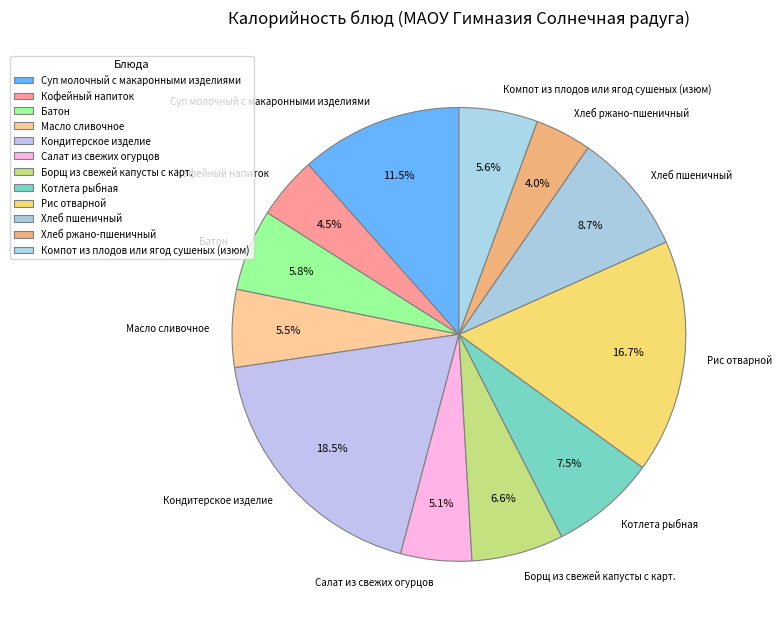

Which slice is the largest?

Кондитерское изделие